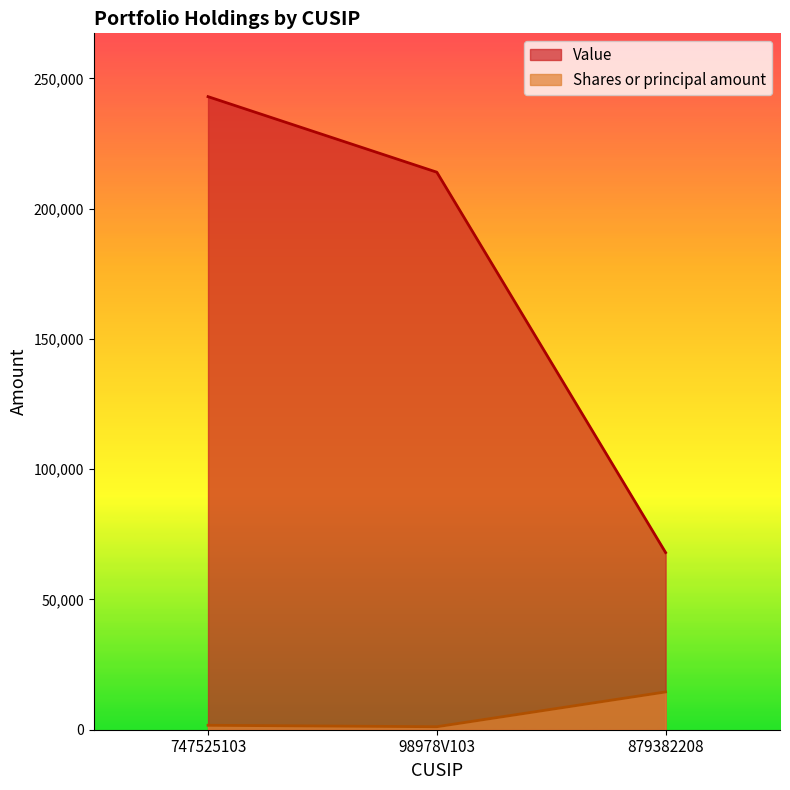

What position from the right is 879382208?

1